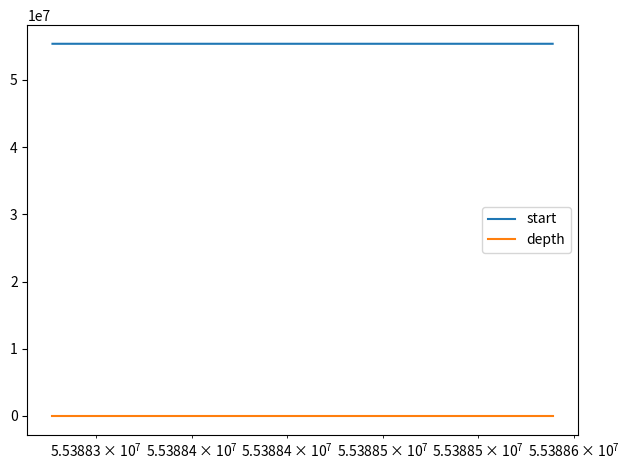

How many distinct data groups are displayed?

2